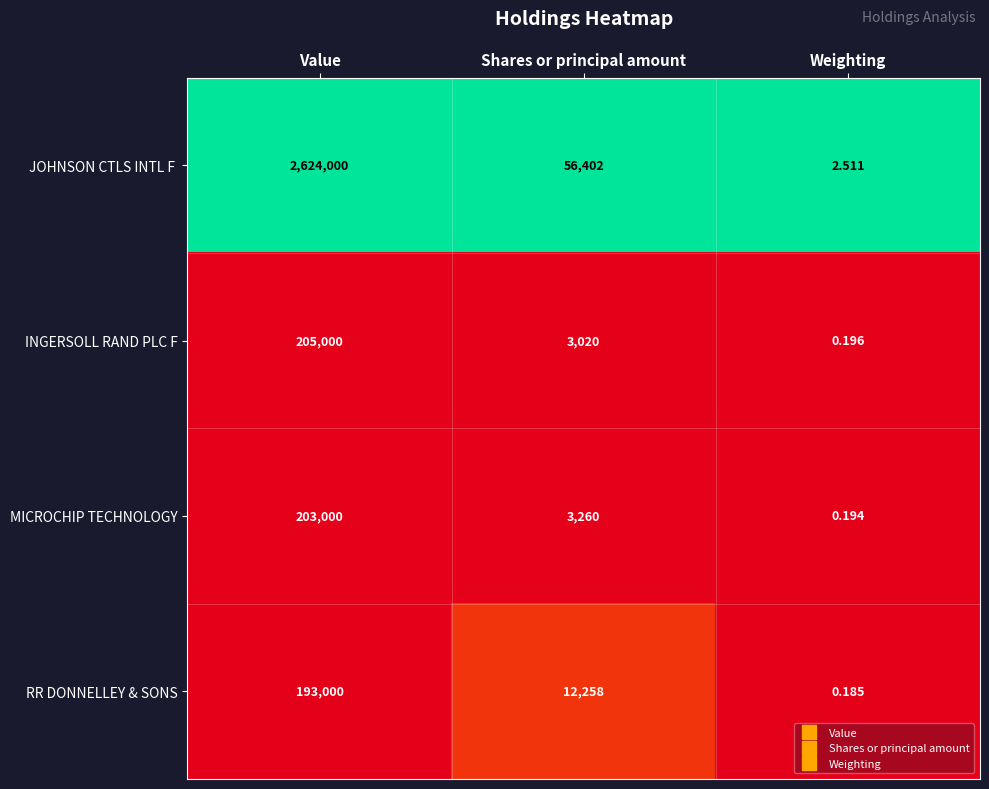

Is the value of MICROCHIP TECHNOLOGY at Weighting greater than the value of RR DONNELLEY & SONS at Weighting?

Yes